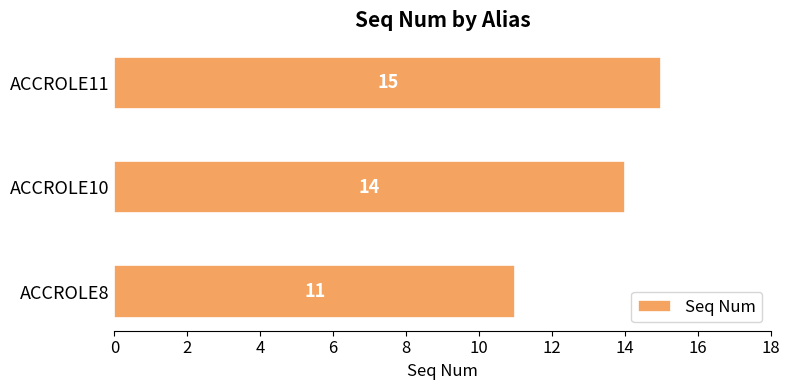

Reading bottom to top, extract all data points from this chart.

ACCROLE8=11	ACCROLE10=14	ACCROLE11=15